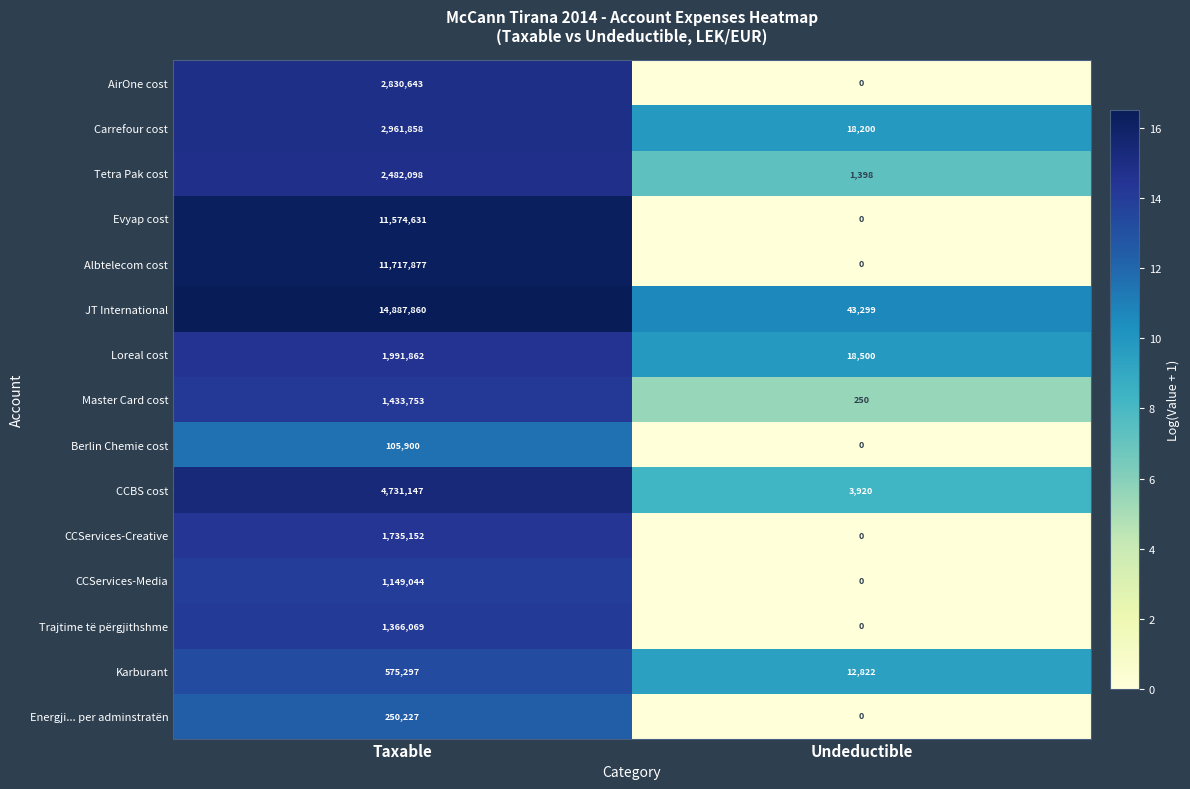

Reading left to right, list all the values displayed in this chart.

AirOne cost: Taxable=2830643	Undeductible=0
Carrefour cost: Taxable=2961858	Undeductible=18200
Tetra Pak cost: Taxable=2482098	Undeductible=1398
Evyap cost: Taxable=11574631	Undeductible=0
Albtelecom cost: Taxable=11717877	Undeductible=0
JT International: Taxable=14887860	Undeductible=43299
Loreal cost: Taxable=1991862	Undeductible=18500
Master Card cost: Taxable=1433753	Undeductible=250
Berlin Chemie cost: Taxable=105900	Undeductible=0
CCBS cost: Taxable=4731147	Undeductible=3920
CCServices-Creative: Taxable=1735152	Undeductible=0
CCServices-Media: Taxable=1149044	Undeductible=0
Trajtime të përgjithshme: Taxable=1366069	Undeductible=0
Karburant: Taxable=575297	Undeductible=12822
Energji... per adminstratën: Taxable=250227	Undeductible=0